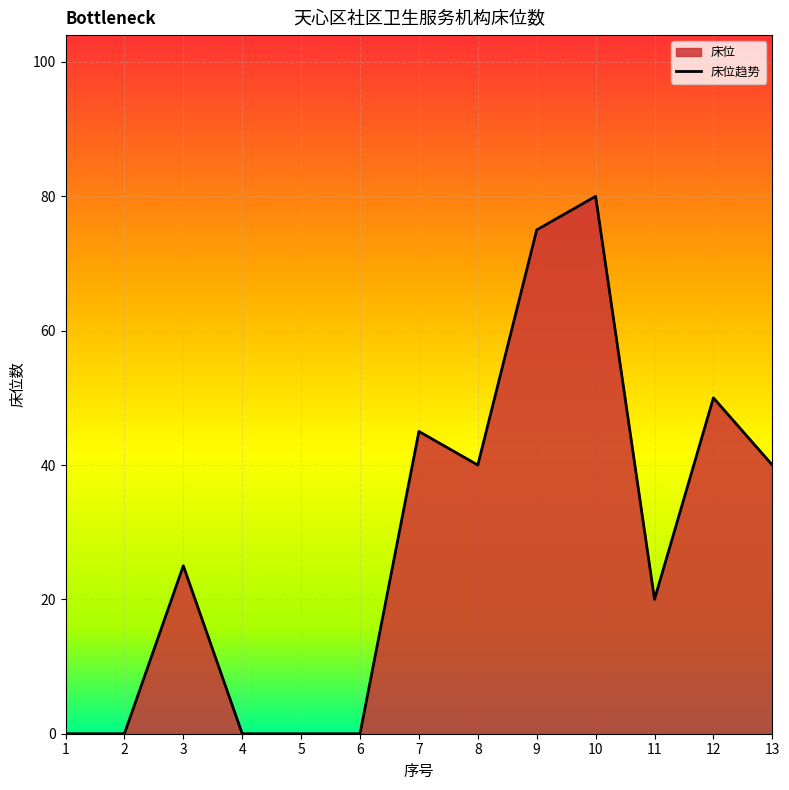

Is it true that the value at 11 is 33?

False